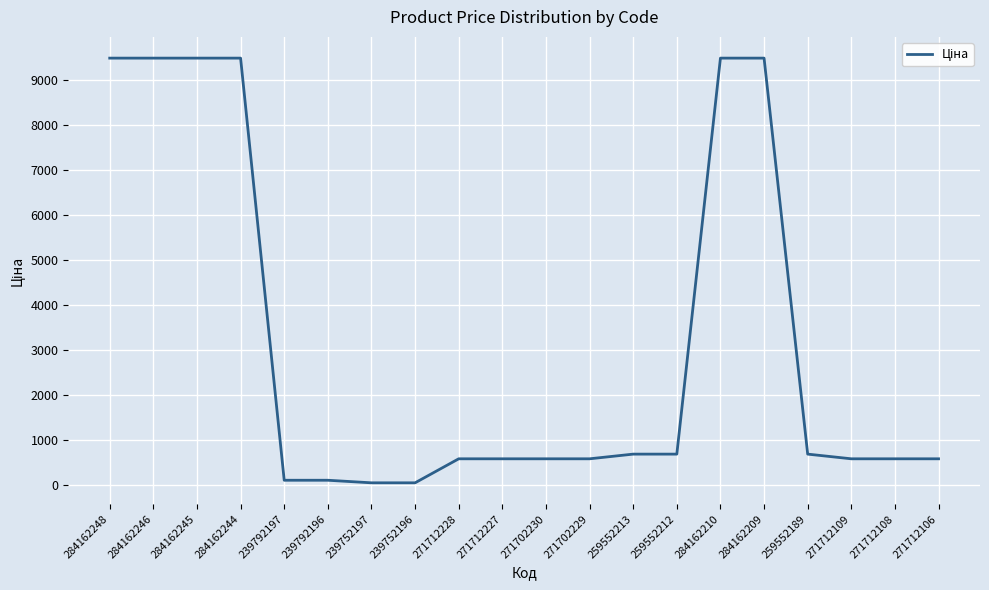

Count the number of values greater than 589.

16